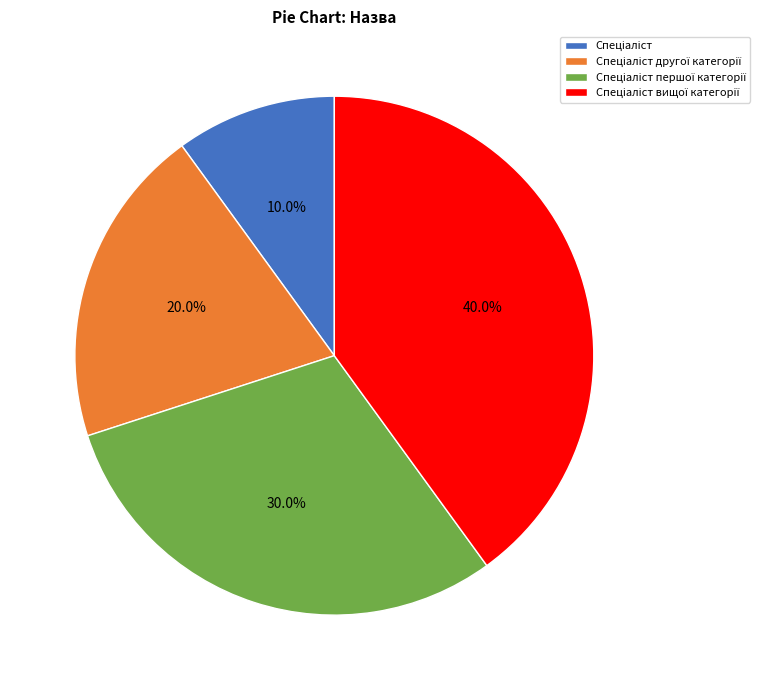

Is there a majority slice in this chart?

No